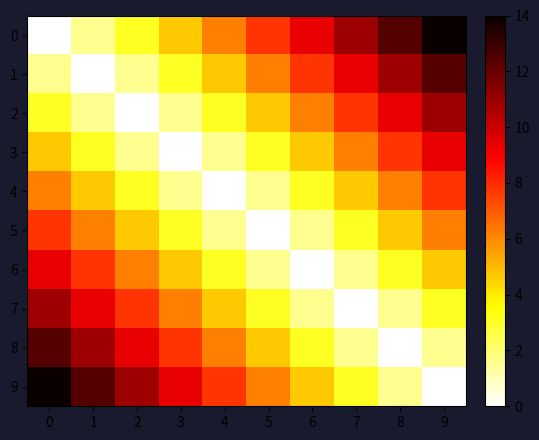

Rank the series by their maximum value, from highest to lowest.

0, 9, 1, 8, 2, 7, 3, 6, 4, 5